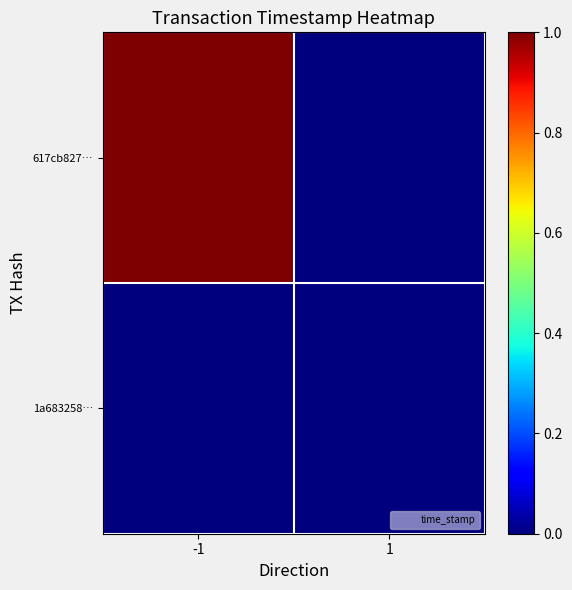

Reading left to right, transcribe all the data shown in this chart.

617cb827…: -1=1.0	1=0.0
1a683258…: -1=0.0	1=0.0